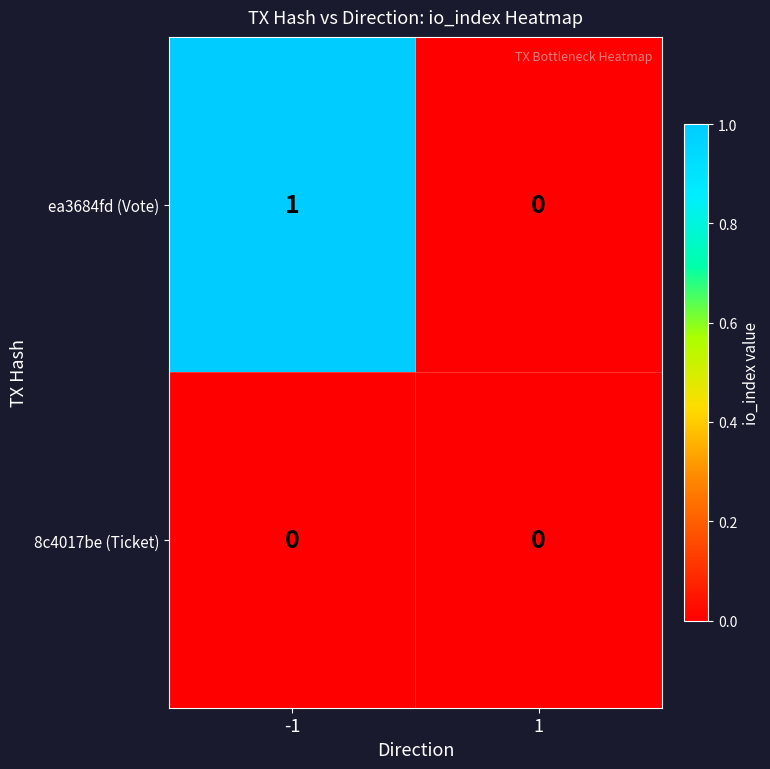

Which series changed the most between -1 and 1?

ea3684fd (Vote)